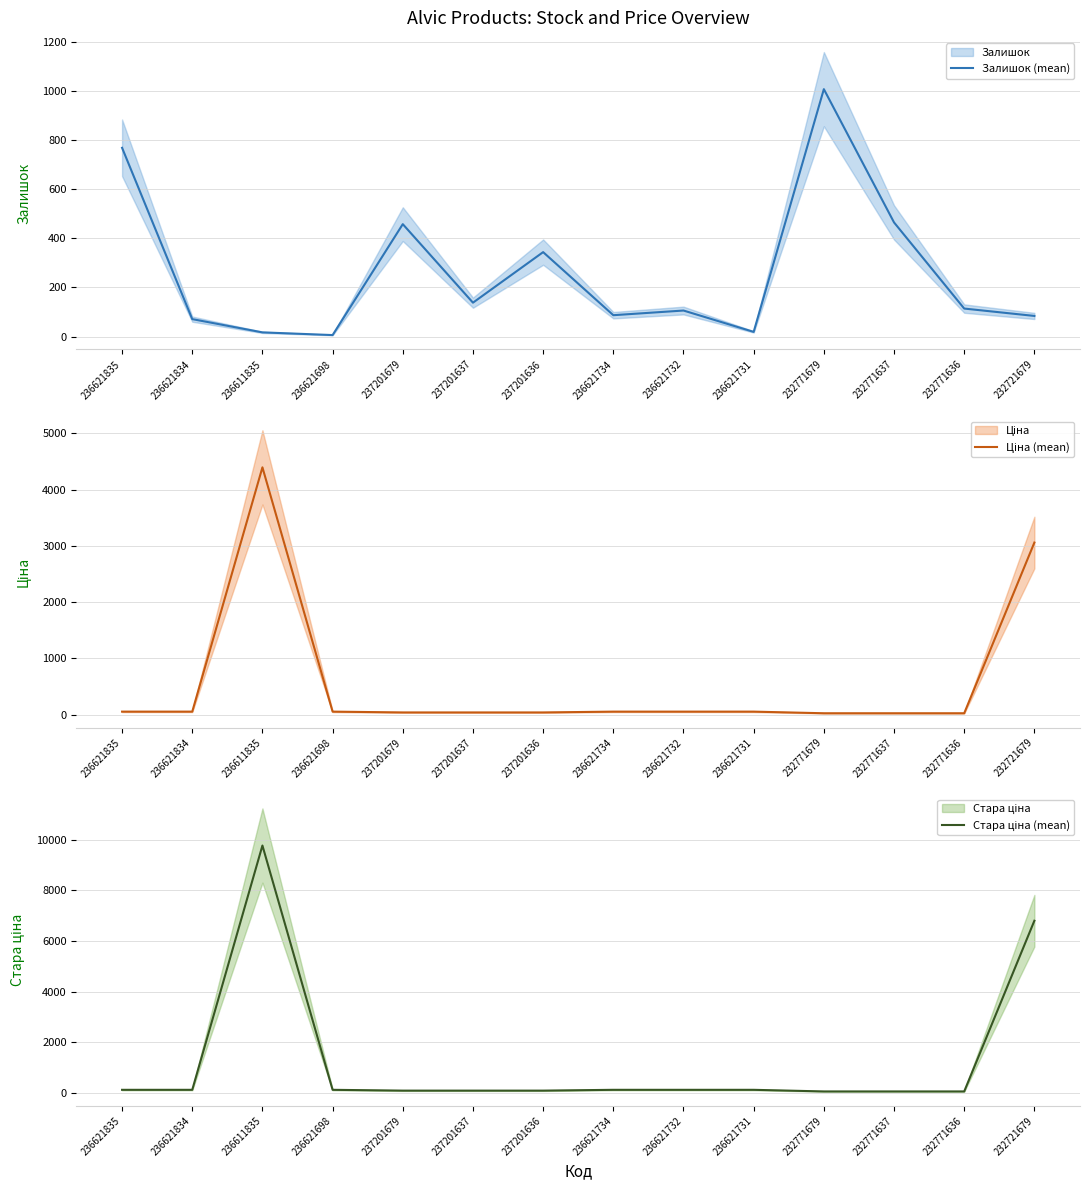

Is the value of Ціна (mean) at 236621698 greater than the value of Стара ціна (mean) at 236621835?

No